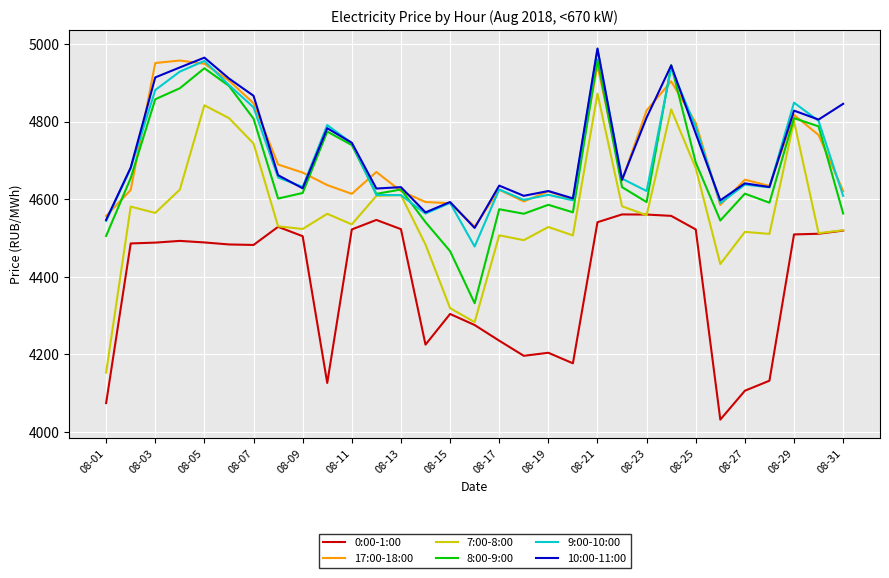

True or false: 0:00-1:00 and 10:00-11:00 cross at least once.

False